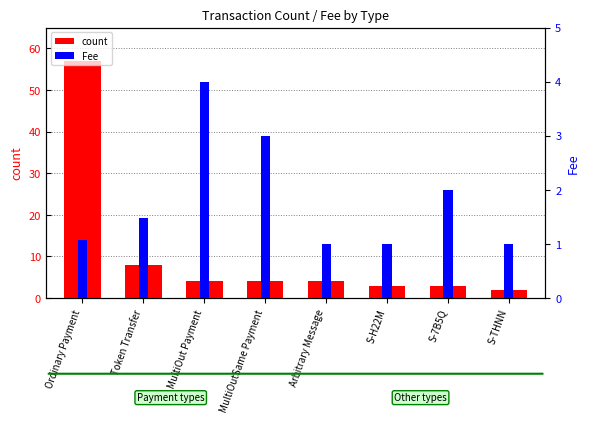

What is the approximate value of Fee at Ordinary Payment?

1.1